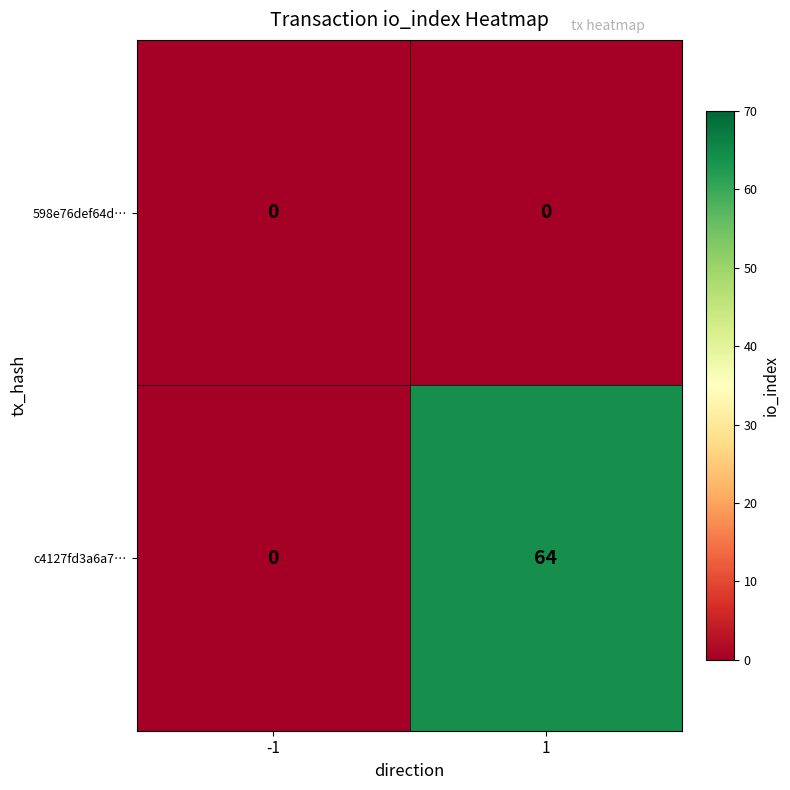

Reading left to right, transcribe all the data shown in this chart.

598e76def64d…: -1=0	1=0
c4127fd3a6a7…: -1=0	1=64